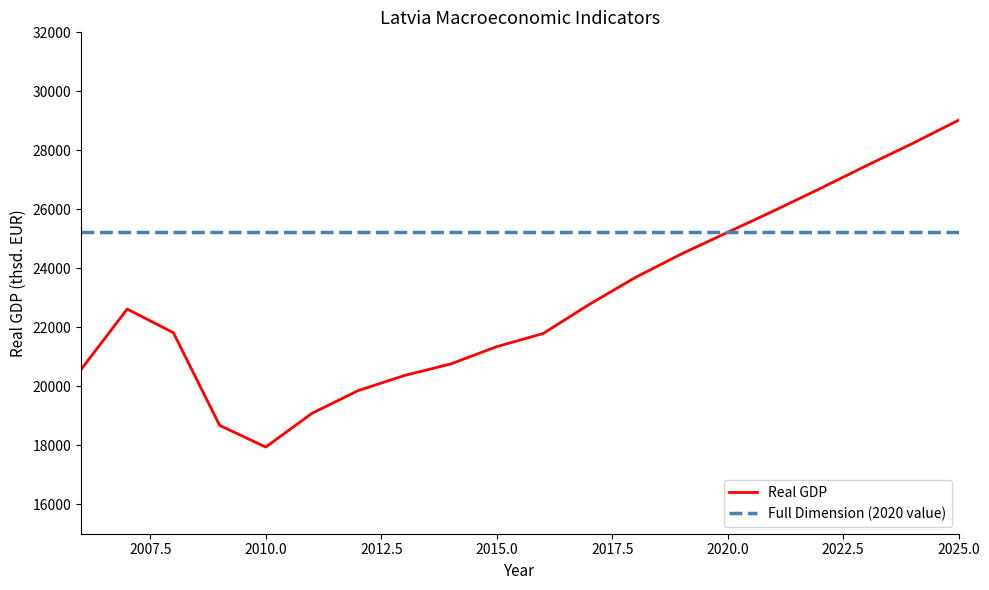

List the series in order of their overall mean, lowest first.

Real GDP, Full Dimension (2020 value)